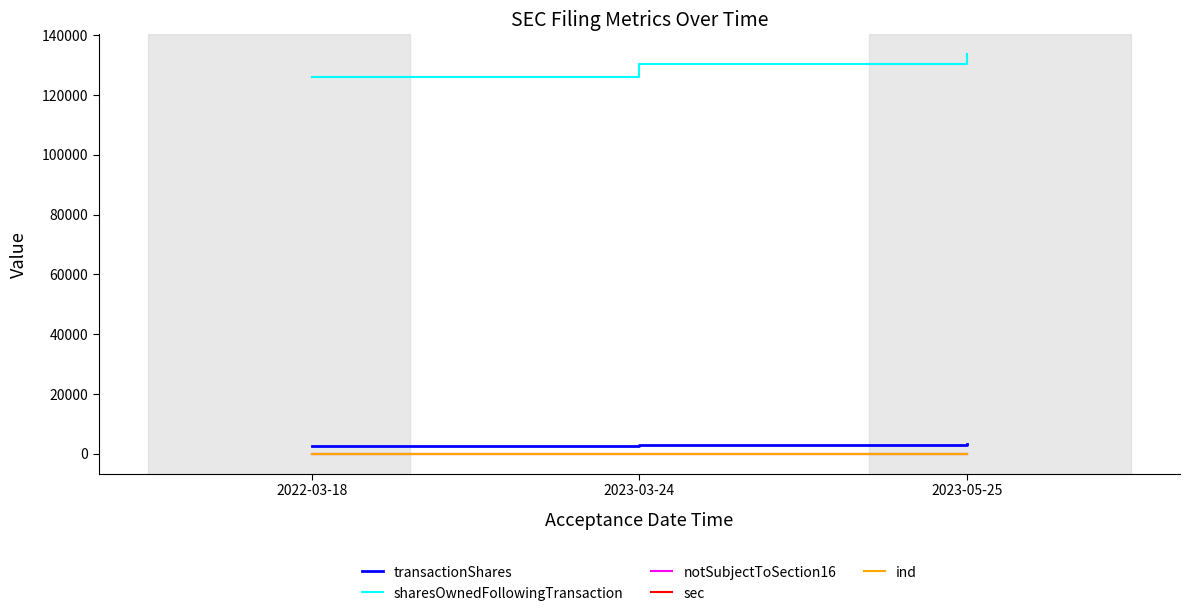

Is the value of ind at 2023-05-25 greater than the value of sharesOwnedFollowingTransaction at 2023-03-24?

No